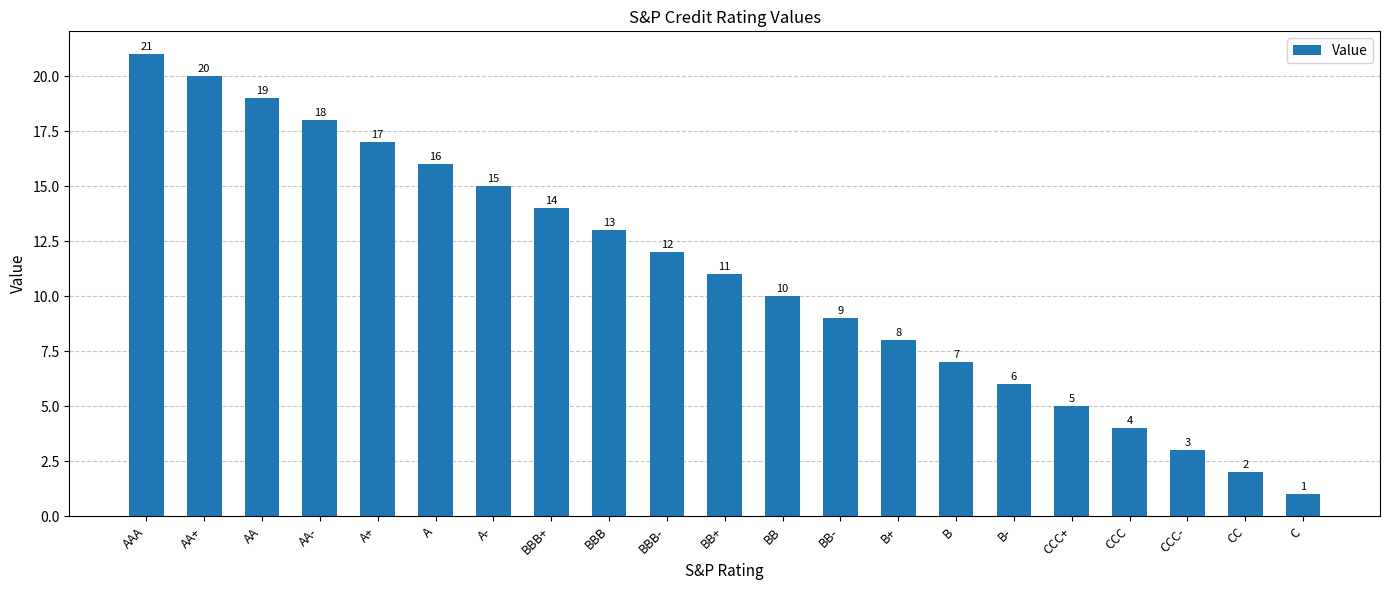

What is the difference between the values at AA and BBB-?

7